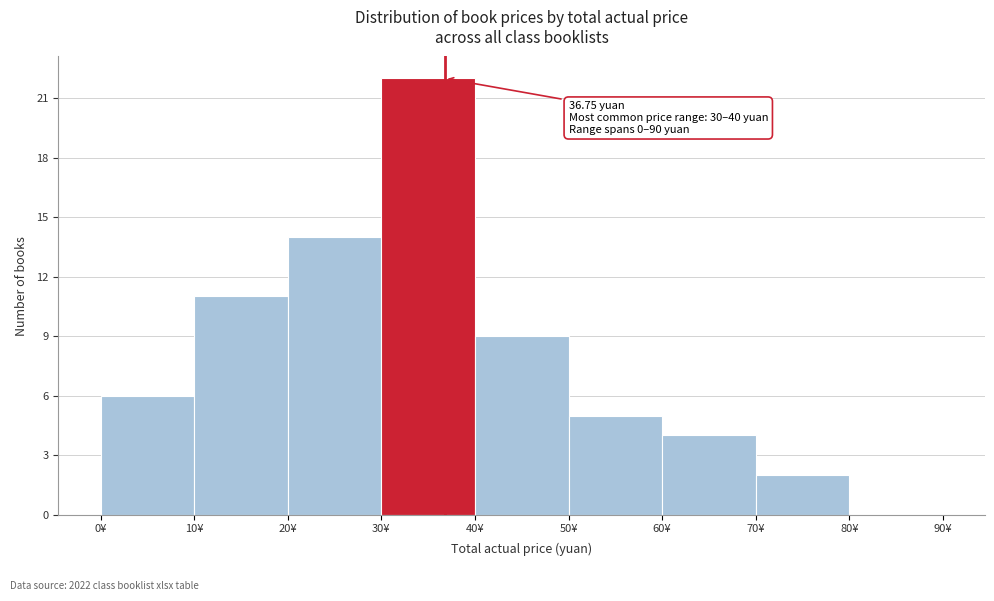

Over which range of the x-axis is the bar tallest?

30 to 40